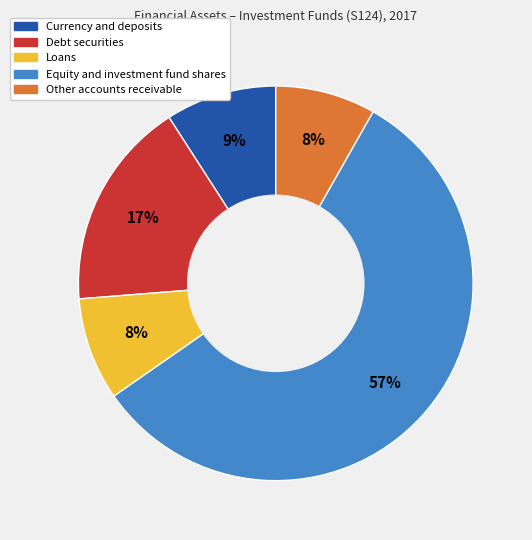

To the nearest percent, what is the average slice percentage?

20%